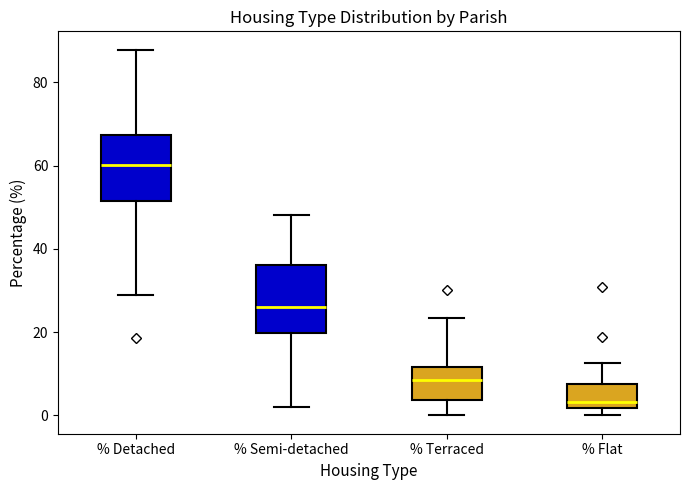

Reading left to right, read every box against the y-axis: the position of its median line, the range the box covers, and the ends of its whiskers. The values are not printed on the chart, so give them approximately, as read against the axis.

% Detached: median 60, box 52 to 68, whiskers 28 to 88
% Semi-detached: median 26, box 20 to 36, whiskers 2 to 48
% Terraced: median 8, box 4 to 12, whiskers 0 to 24
% Flat: median 4, box 2 to 8, whiskers 0 to 12